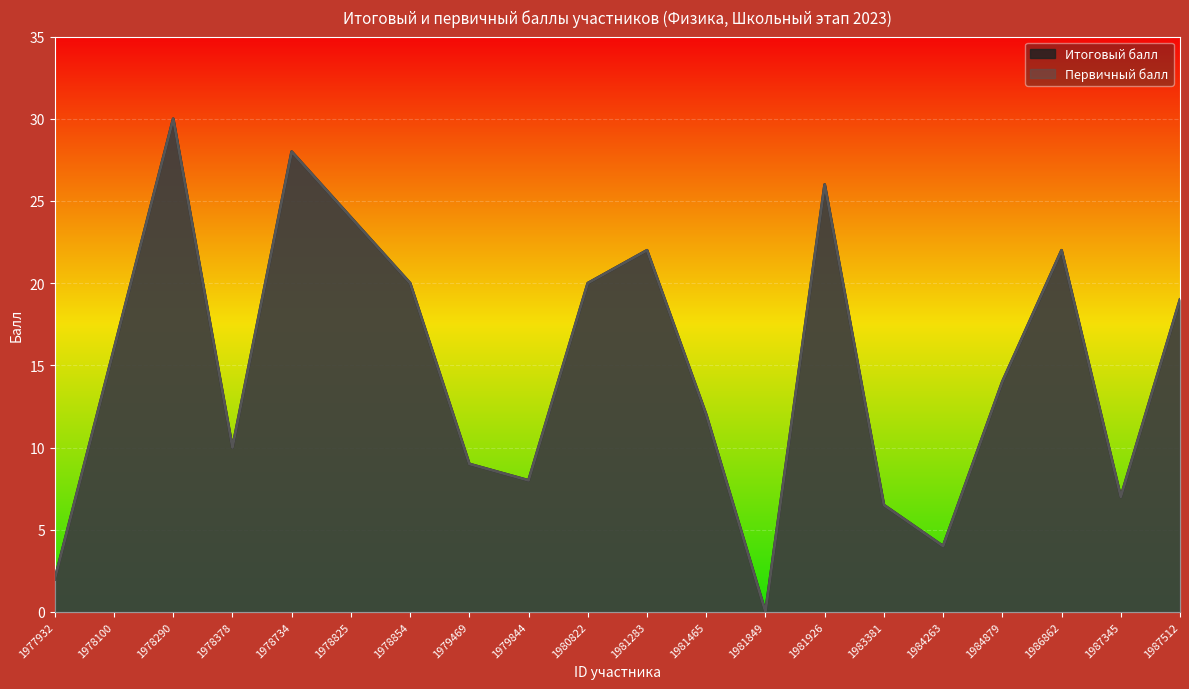

What is the sum of the Итоговый балл values at 1983381 and 1977932?

8.5